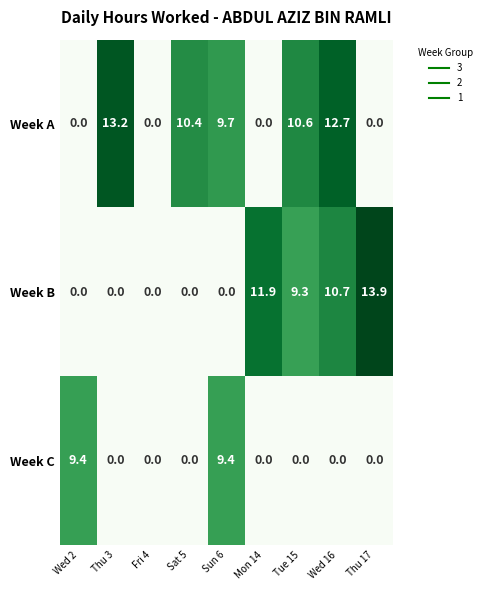

How many series are shown in this chart?

3